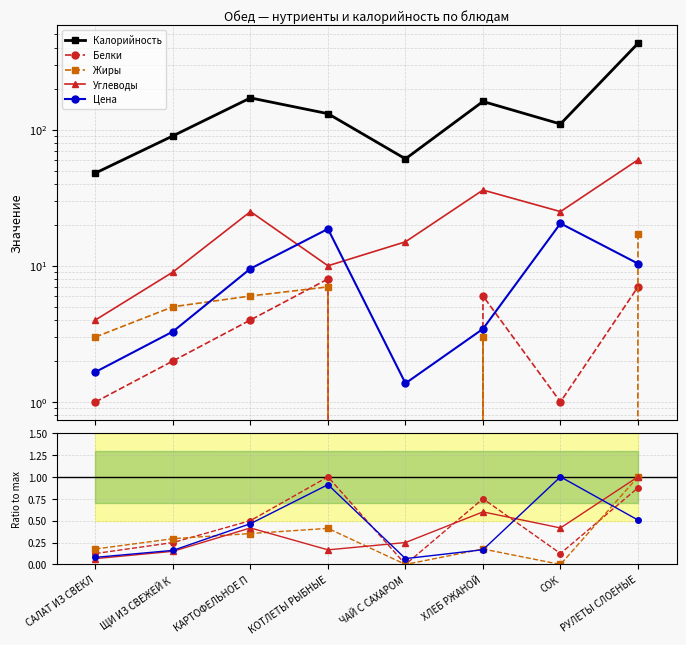

What is the sum of the Углеводы values at КОТЛЕТЫ РЫБНЫЕ and КАРТОФЕЛЬНОЕ П?

0.6